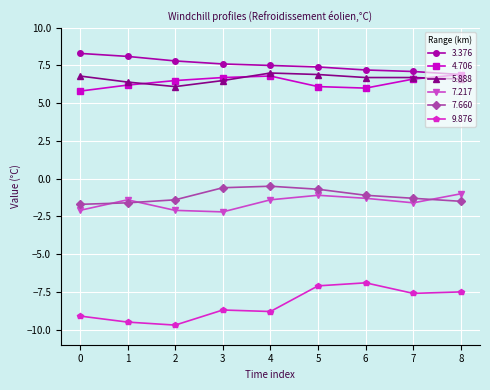

Is it true that 7.660 equals -1.1 at 6?

True